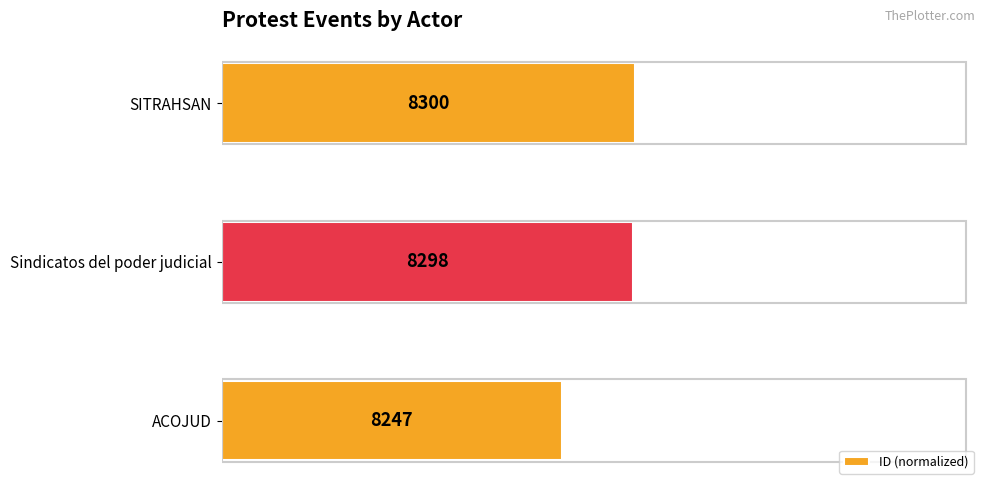

How many bars are there in total?

3